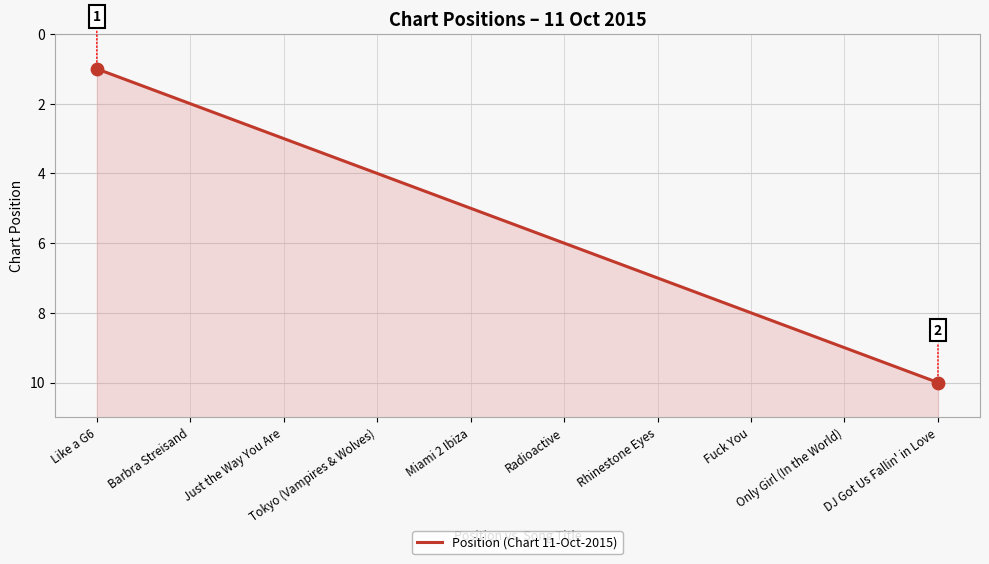

Which has a higher value, DJ Got Us Fallin' in Love or Rhinestone Eyes?

DJ Got Us Fallin' in Love